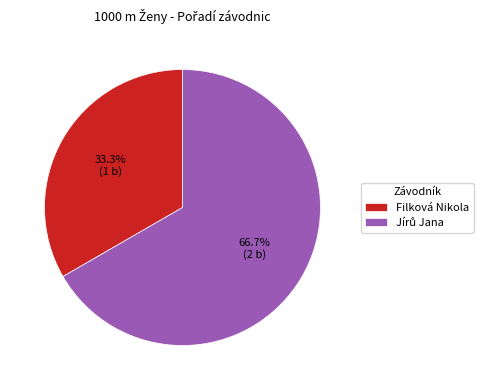

How many slices are in this pie chart?

2